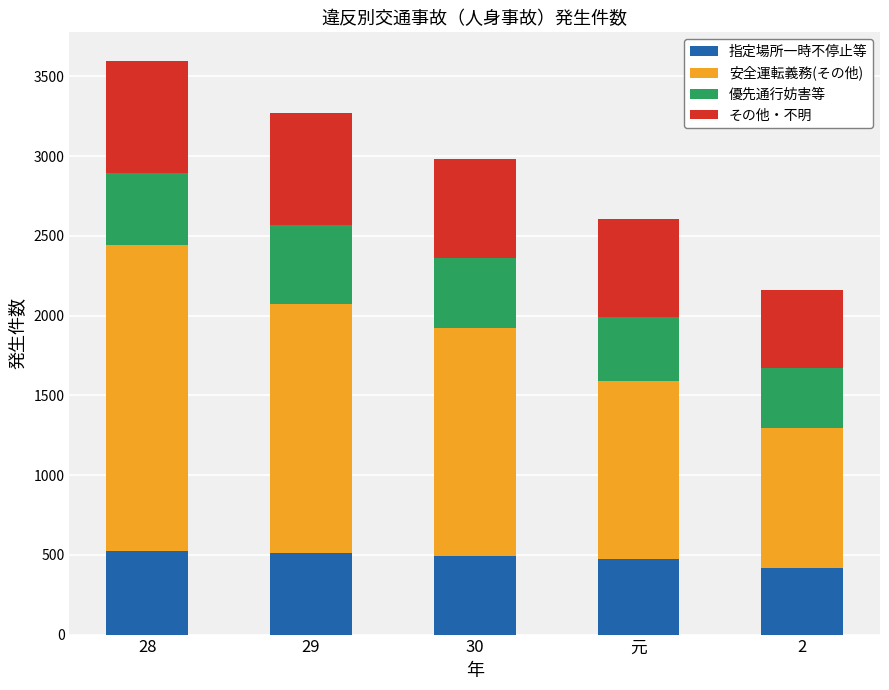

At which category is the sum across all series the highest?

28